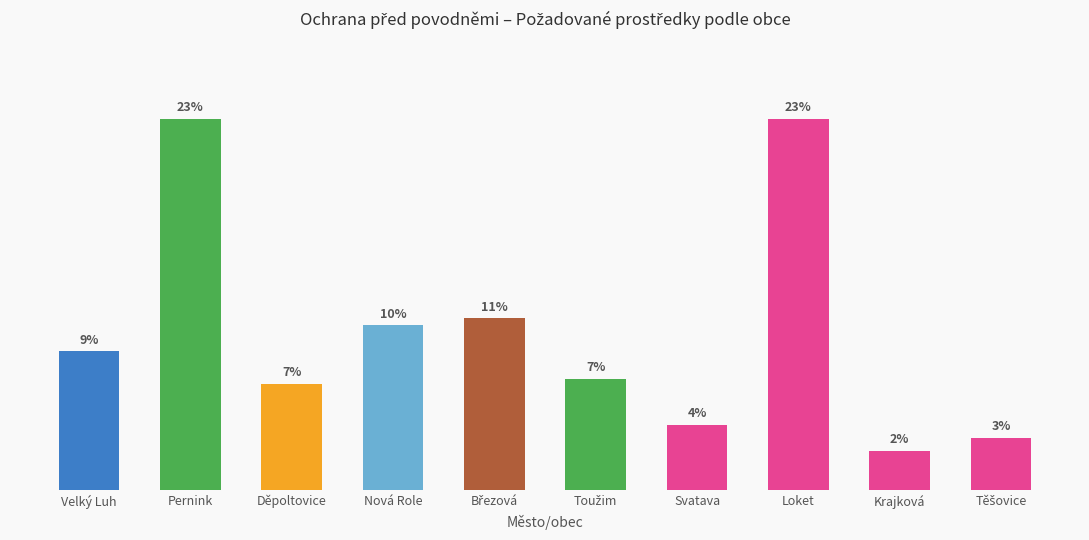

Are the bars horizontal?

No